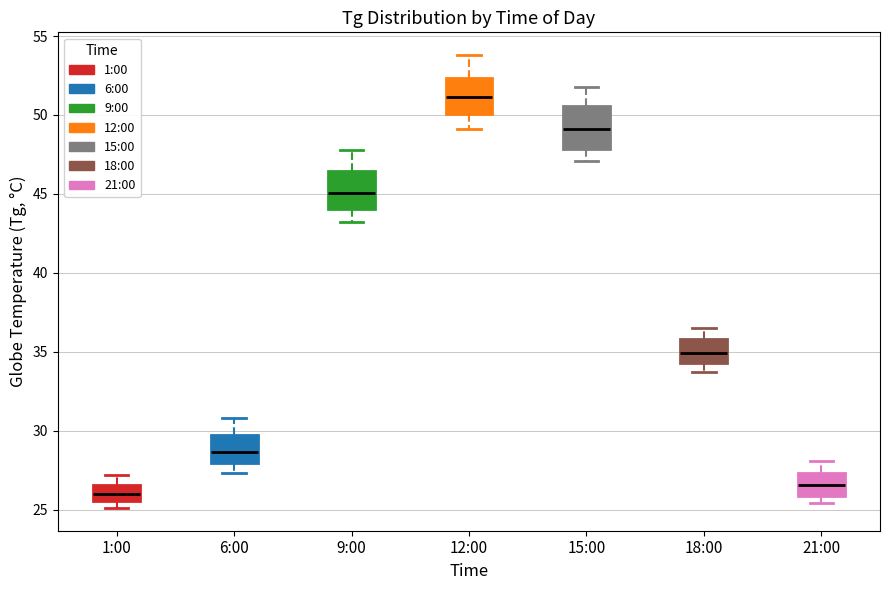

Where does the upper whisker of the box for 9:00 end on the y-axis? The values are not printed on the chart, so give them approximately, as read against the axis.

48.0